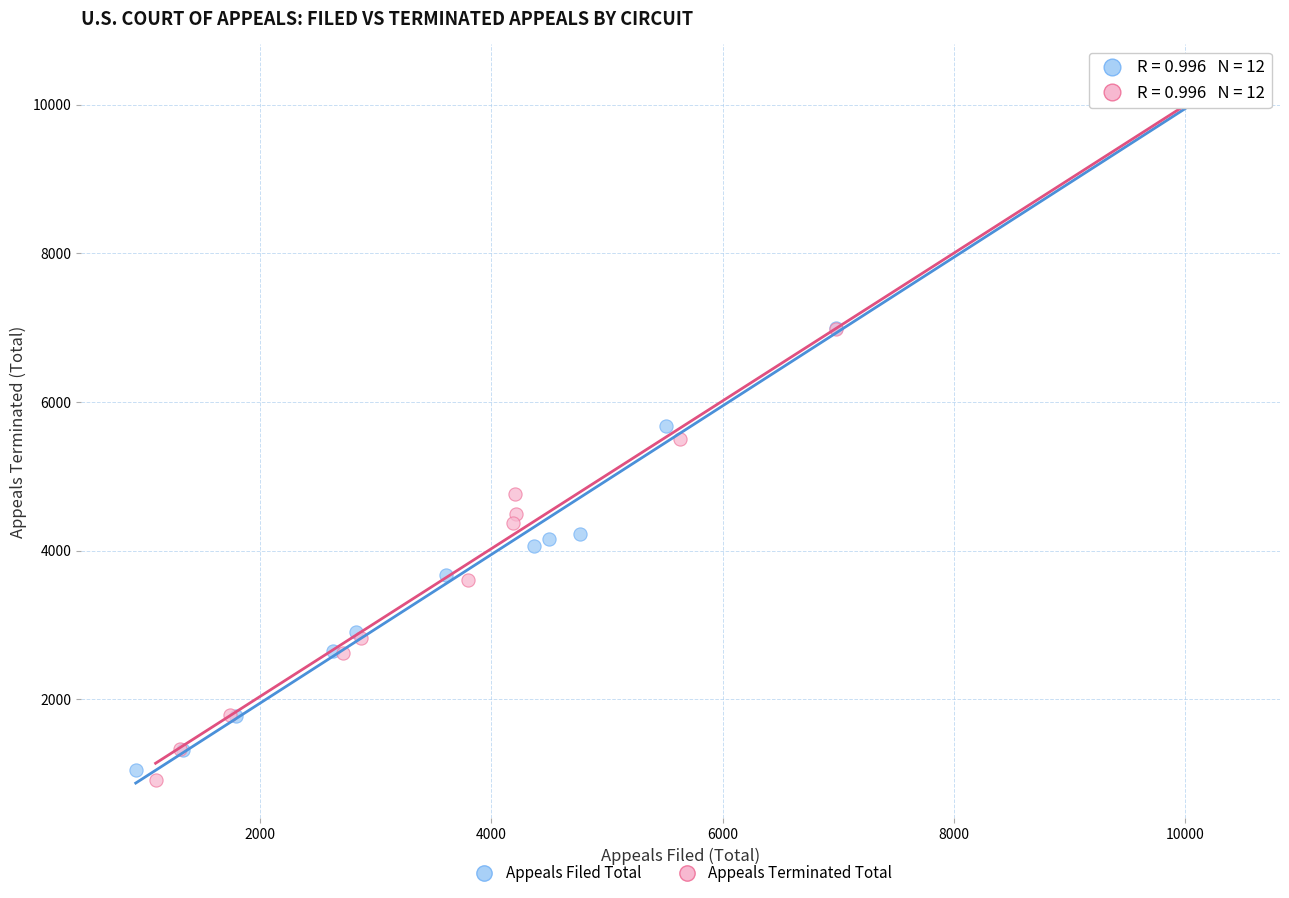

What are all the series names shown in the legend?

Appeals Filed Total, Appeals Terminated Total